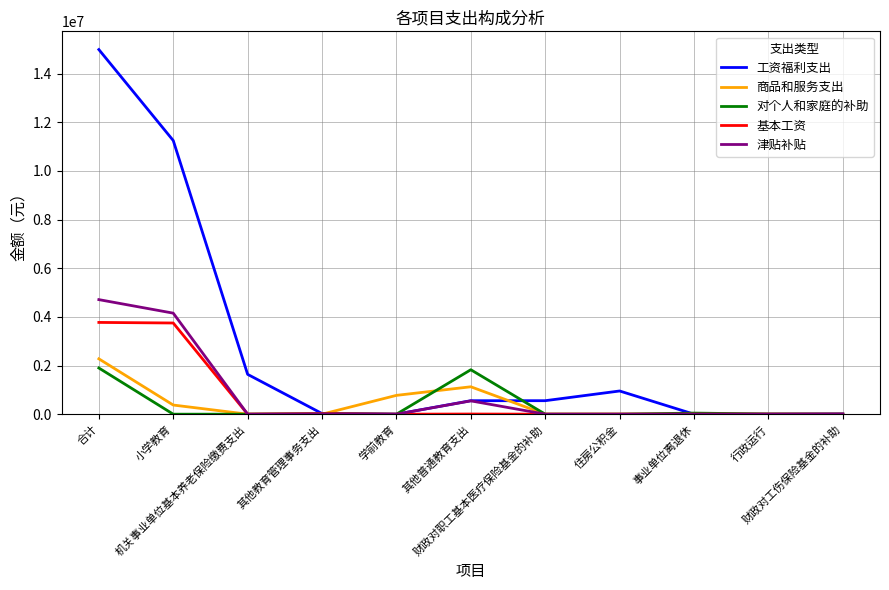

What is the highest value of the 津贴补贴 series?

4710243.1